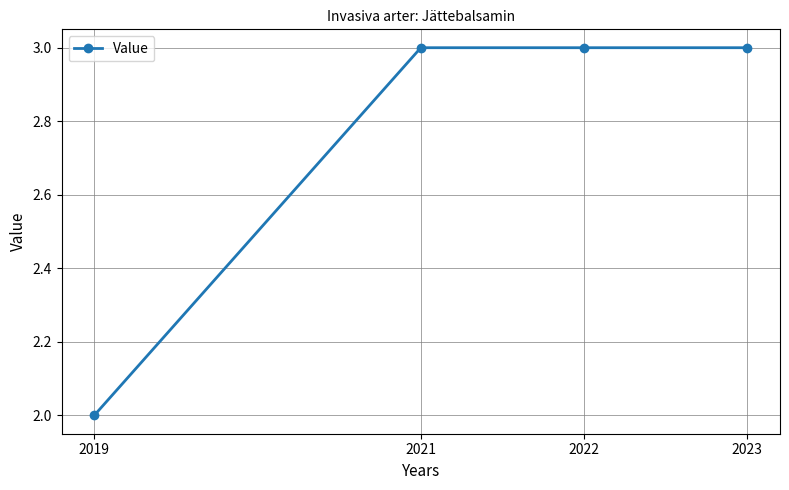

Reading left to right, list all the values displayed in this chart.

2019=2	2021=3	2022=3	2023=3